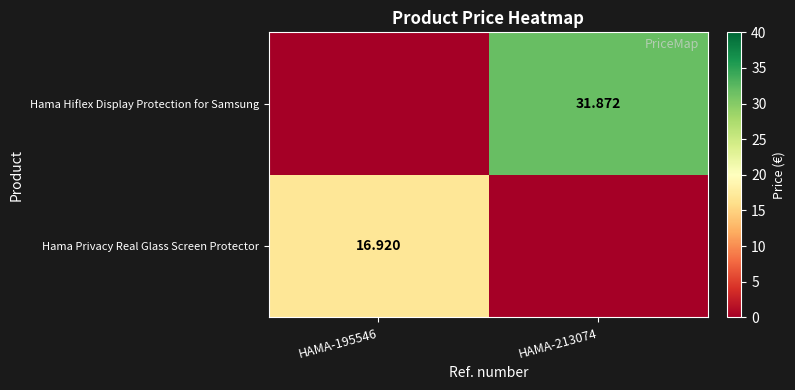

Is the value of Hama Privacy Real Glass Screen Protector at HAMA-195546 greater than the value of Hama Hiflex Display Protection for Samsung at HAMA-213074?

No